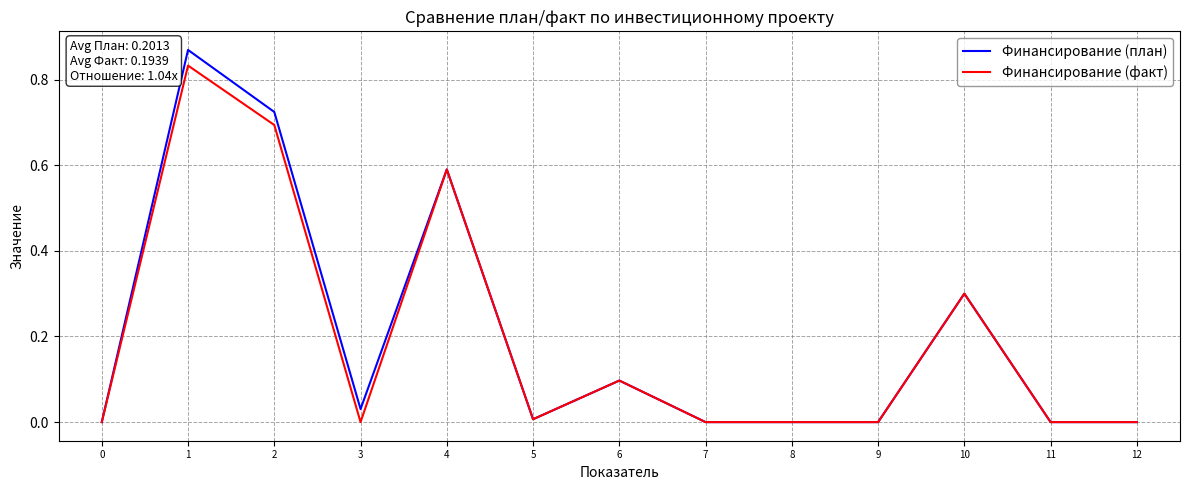

The Финансирование (факт) series shows -0.4 at 7. True or false?

False